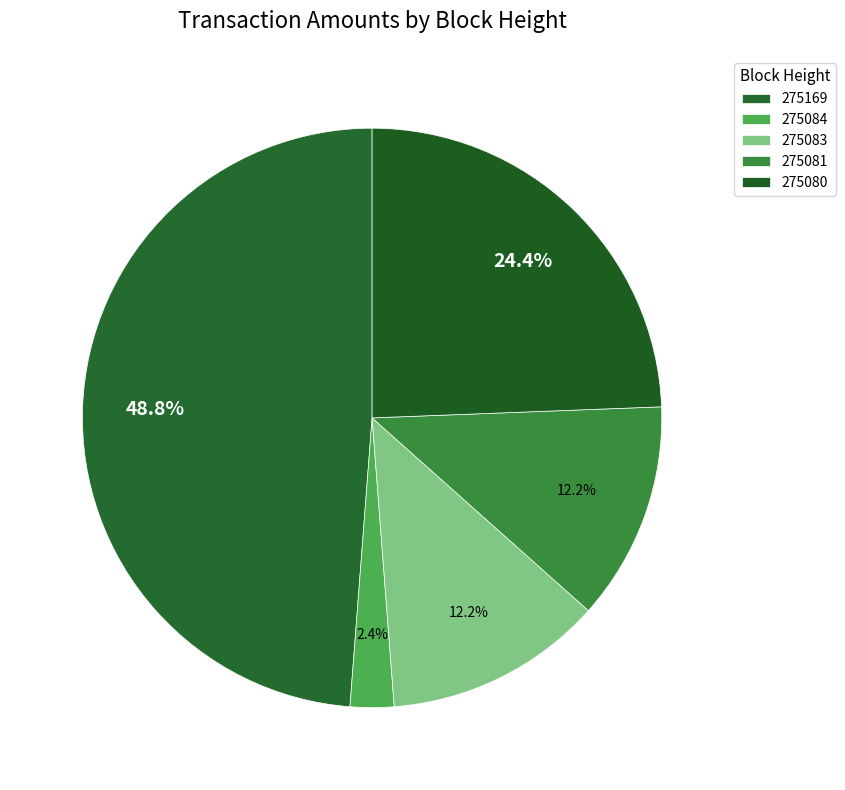

To the nearest percent, what percentage of the pie is 275083?

12%